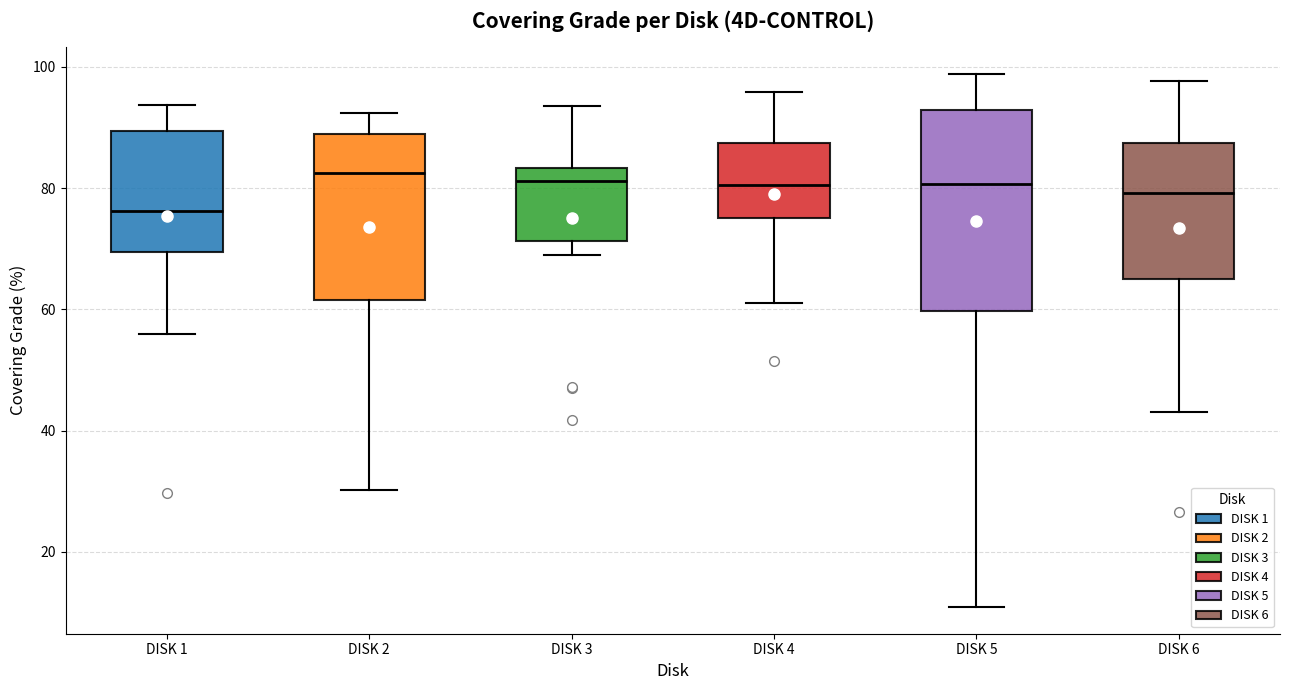

Comparing the boxes themselves (not the whiskers), which one is the tallest?

DISK 5